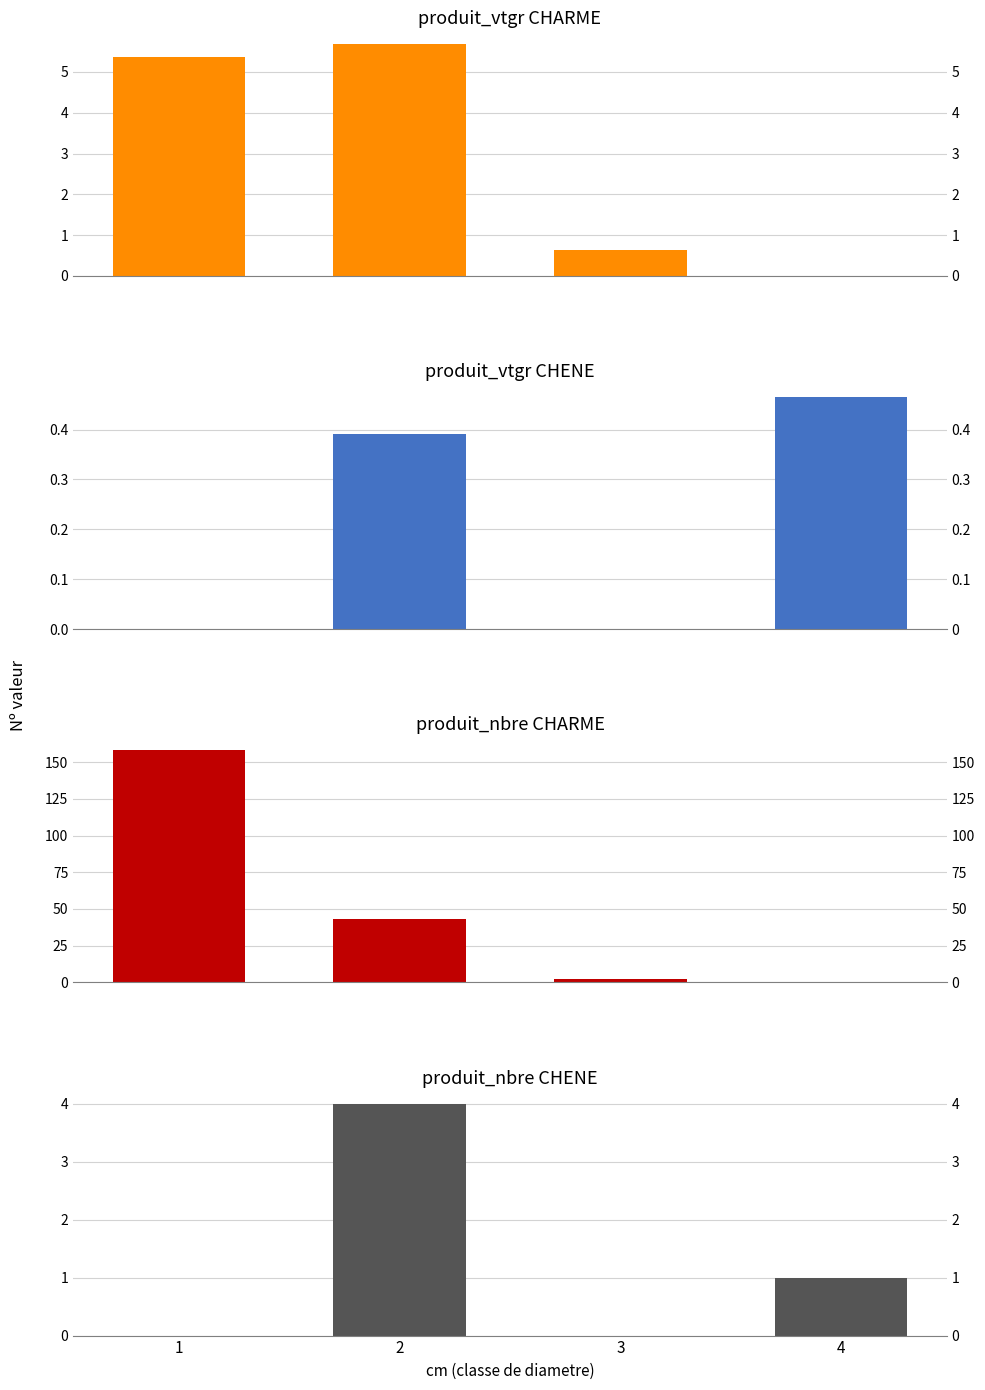

Is the value of produit_vtgr (CHARME) at 3 greater than the value of produit_vtgr (CHENE) at 1?

Yes